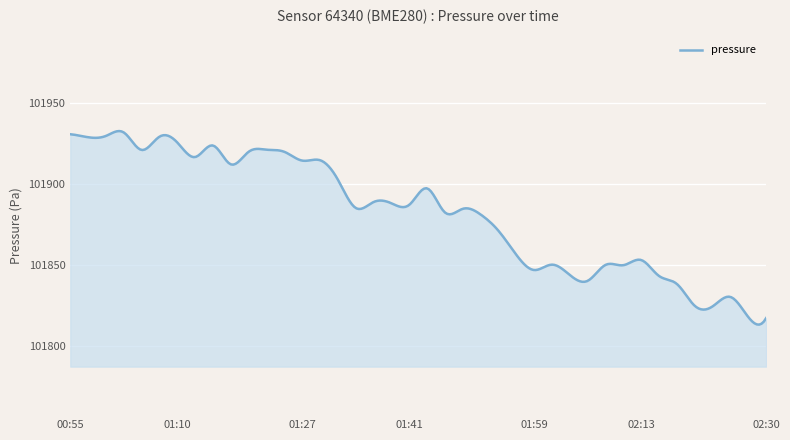

What is the difference between the maximum and minimum values?

119.7